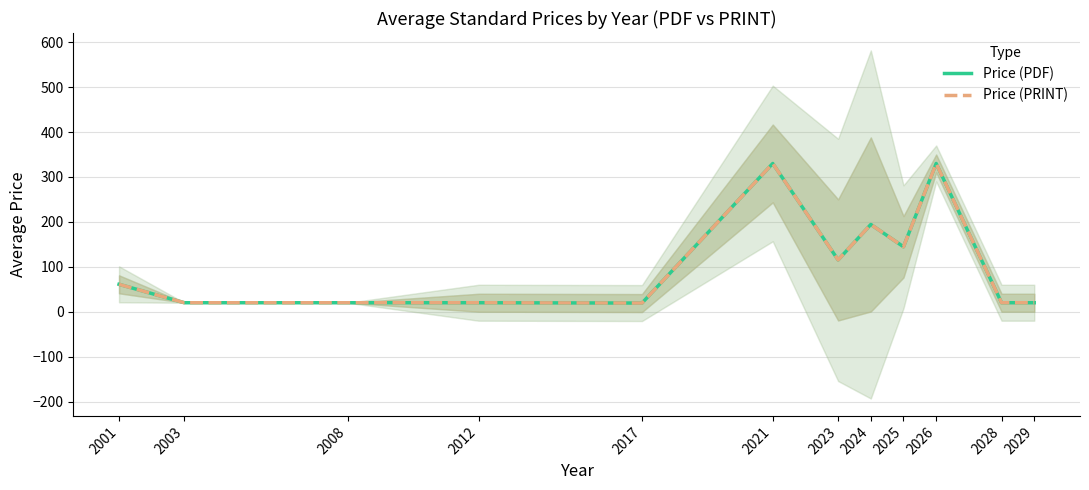

Reading left to right, transcribe all the data shown in this chart.

Price (PDF): 61.0	20.0	20.0	20.0	19.3	330.0	115.3	194.2	144.6	330.0	20.0	20.0
Price (PRINT): 61.0	20.0	20.0	20.0	19.3	330.0	115.3	194.2	144.6	330.0	20.0	20.0